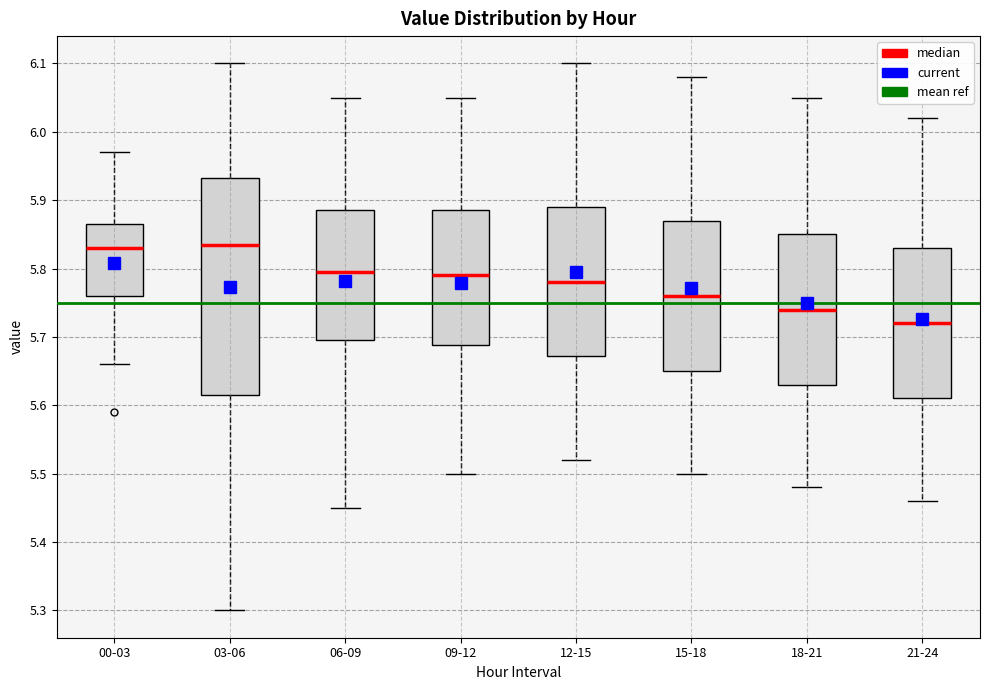

Reading left to right, read every box against the y-axis: the position of its median line, the range the box covers, and the ends of its whiskers. The values are not printed on the chart, so give them approximately, as read against the axis.

00-03: median 5.83, box 5.76 to 5.87, whiskers 5.66 to 5.97
03-06: median 5.84, box 5.62 to 5.93, whiskers 5.30 to 6.10
06-09: median 5.80, box 5.70 to 5.89, whiskers 5.45 to 6.05
09-12: median 5.79, box 5.69 to 5.89, whiskers 5.50 to 6.05
12-15: median 5.78, box 5.67 to 5.89, whiskers 5.52 to 6.10
15-18: median 5.76, box 5.65 to 5.87, whiskers 5.50 to 6.08
18-21: median 5.74, box 5.63 to 5.85, whiskers 5.48 to 6.05
21-24: median 5.72, box 5.61 to 5.83, whiskers 5.46 to 6.02